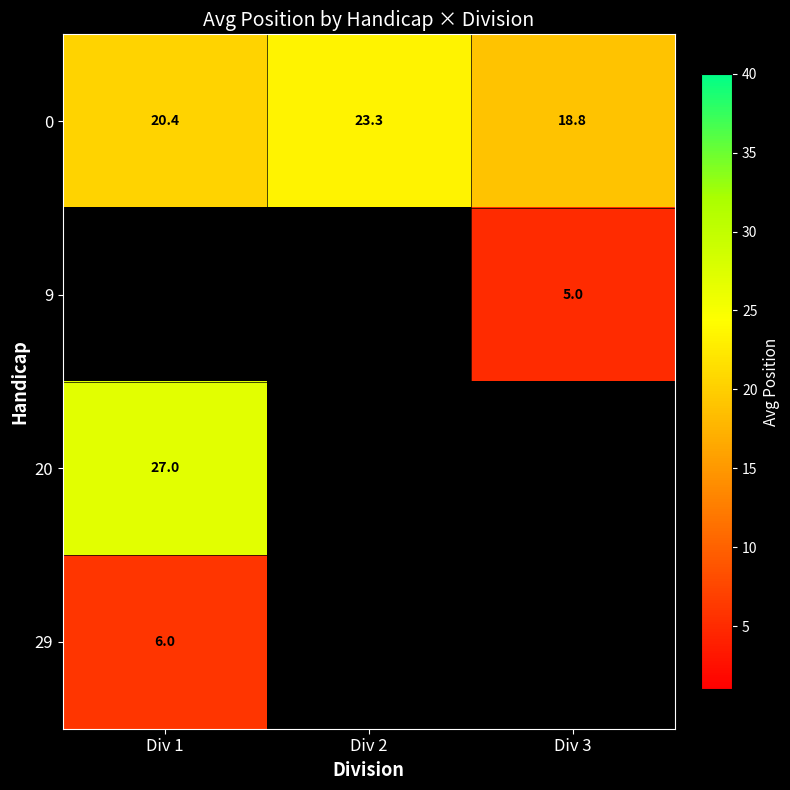

How many data points does each series have?

3